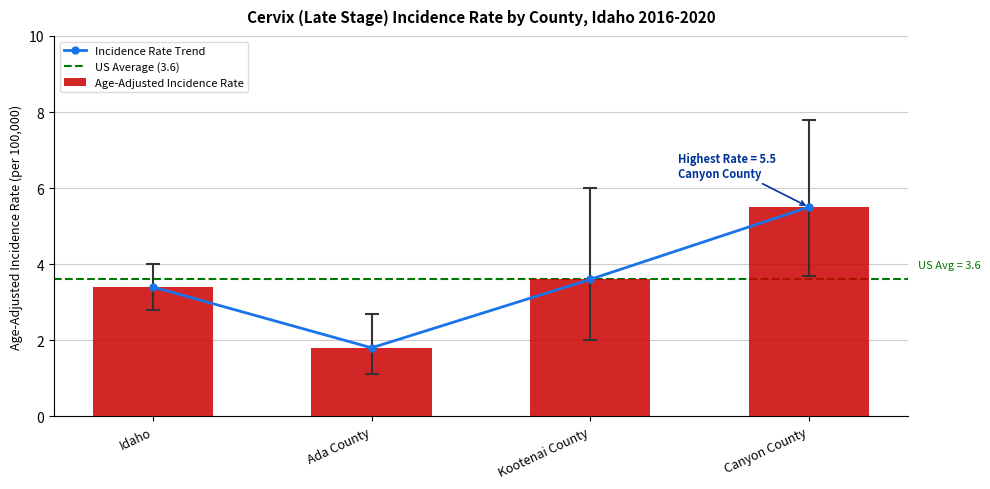

Between Kootenai County and Canyon County, which series saw the biggest shift?

Age-Adjusted Incidence Rate